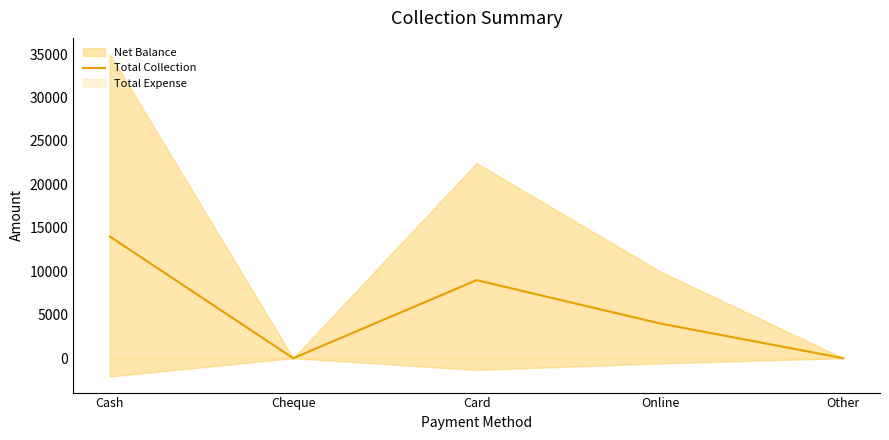

What is the label of the 5th point from the left?

Other